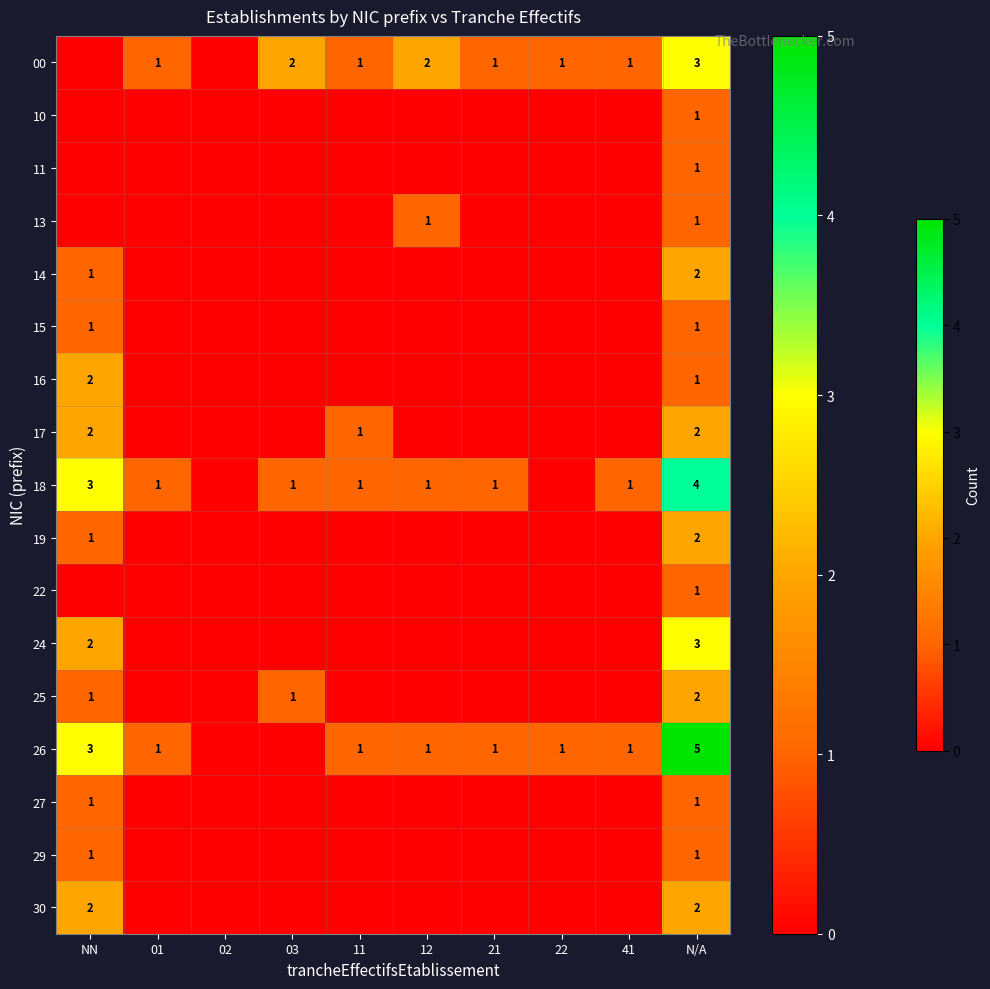

How many values in the 25 series exceed 0?

3